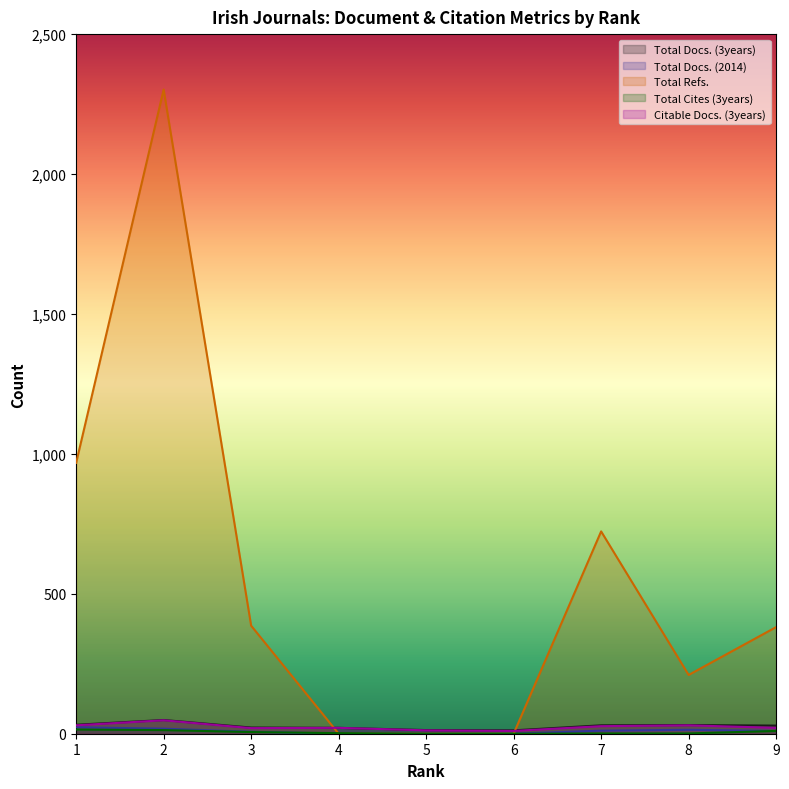

How many values in the Total Refs. series are below 381?

4